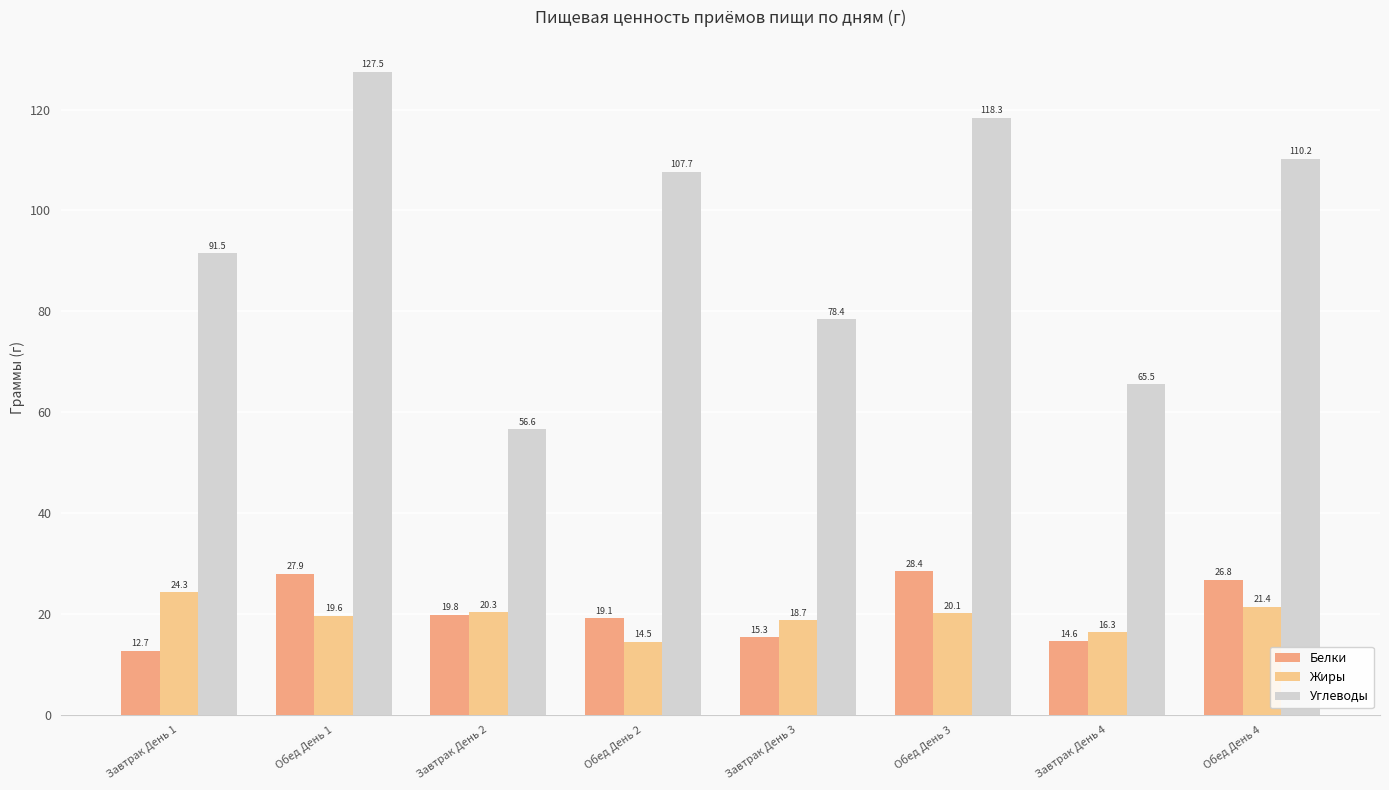

True or false: Белки has a value of 19.8 at Завтрак День 2.

True